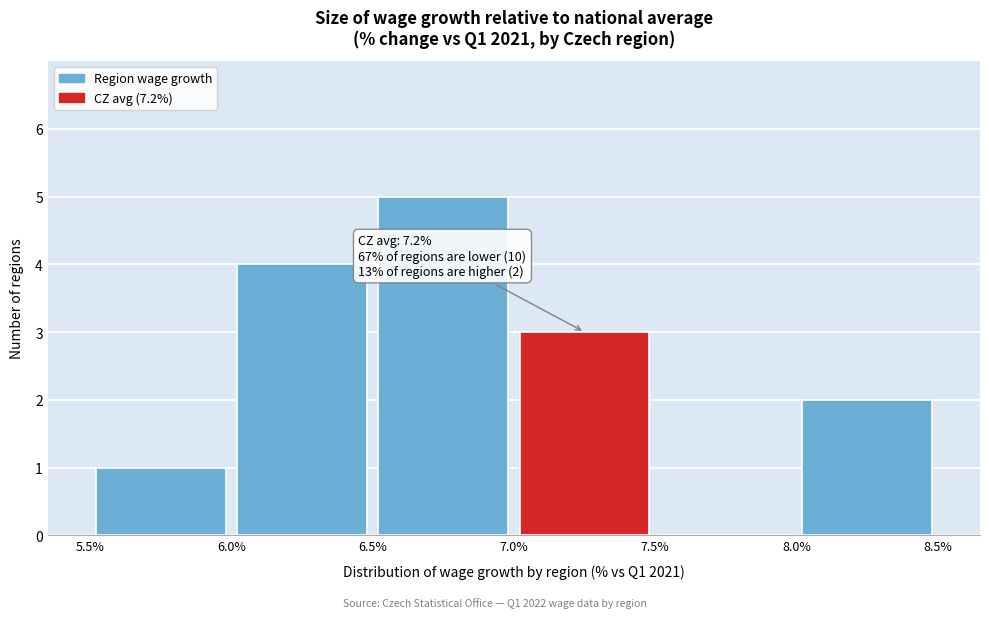

Which range on the x-axis has the tallest bar?

6.5% to 7.0%